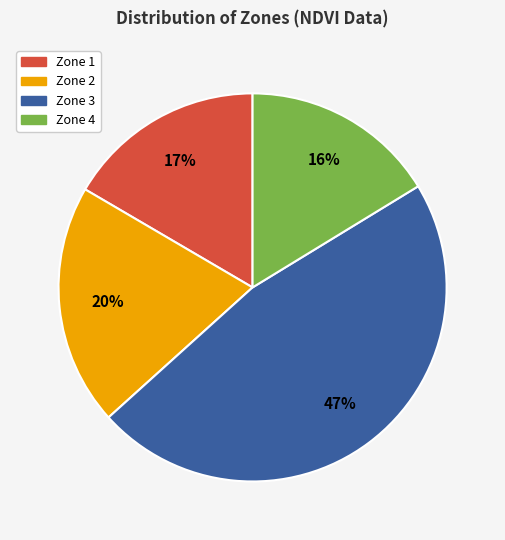

Does any single category account for the majority?

No